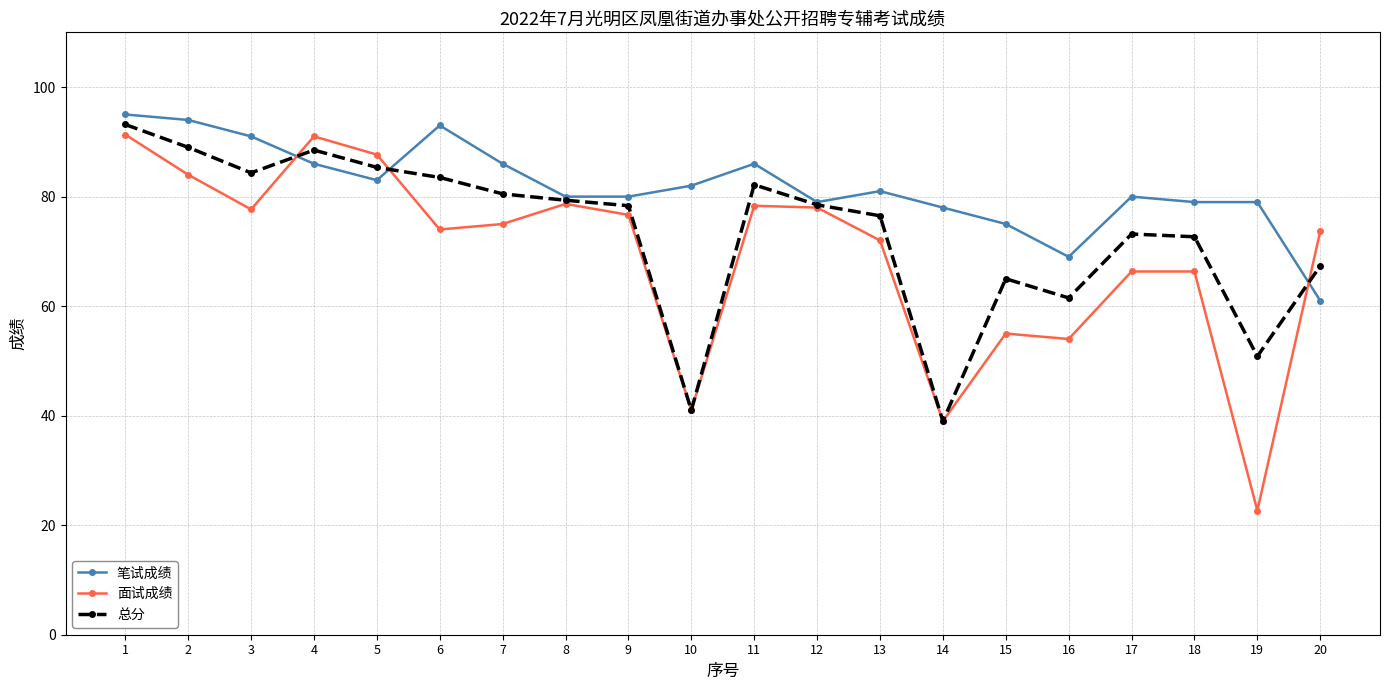

What value does the 笔试成绩 series have at 8?

80.0